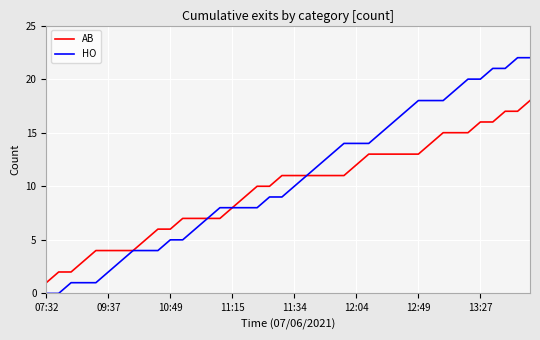

Which series has the largest total across all categories?

HO